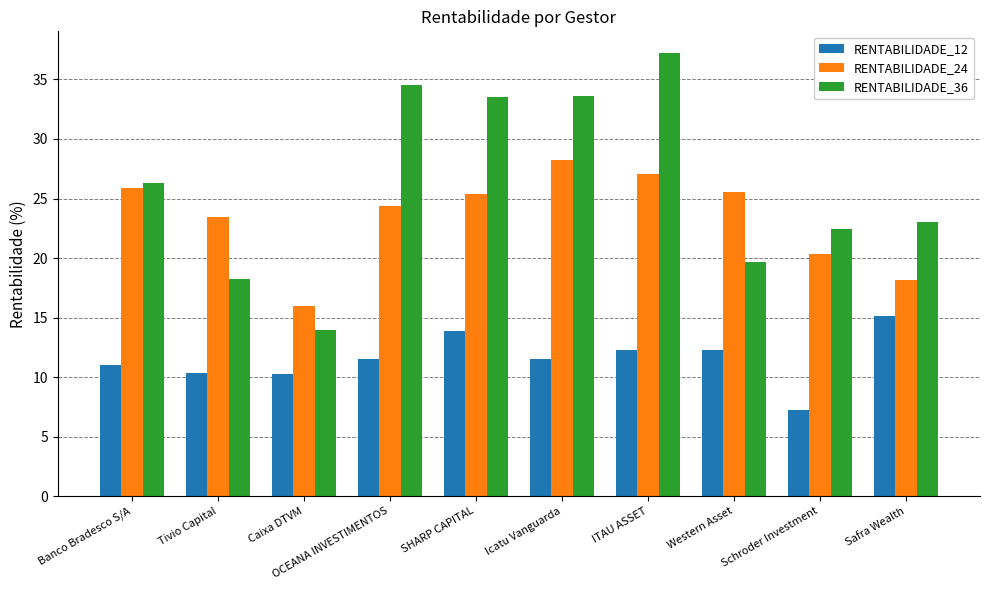

What is the total value across all series at Icatu Vanguarda?

73.3